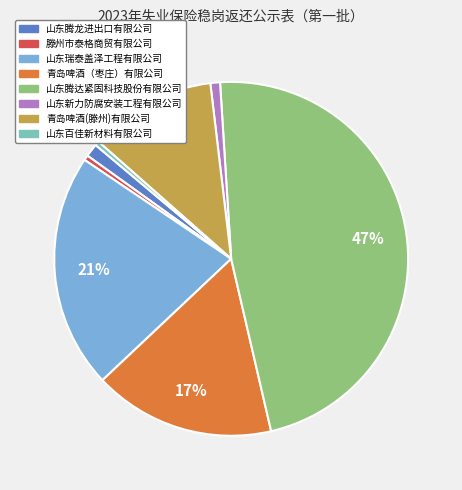

Combined, do 青岛啤酒(滕州)有限公司 and 山东瑞泰盖泽工程有限公司 account for over 50%?

No